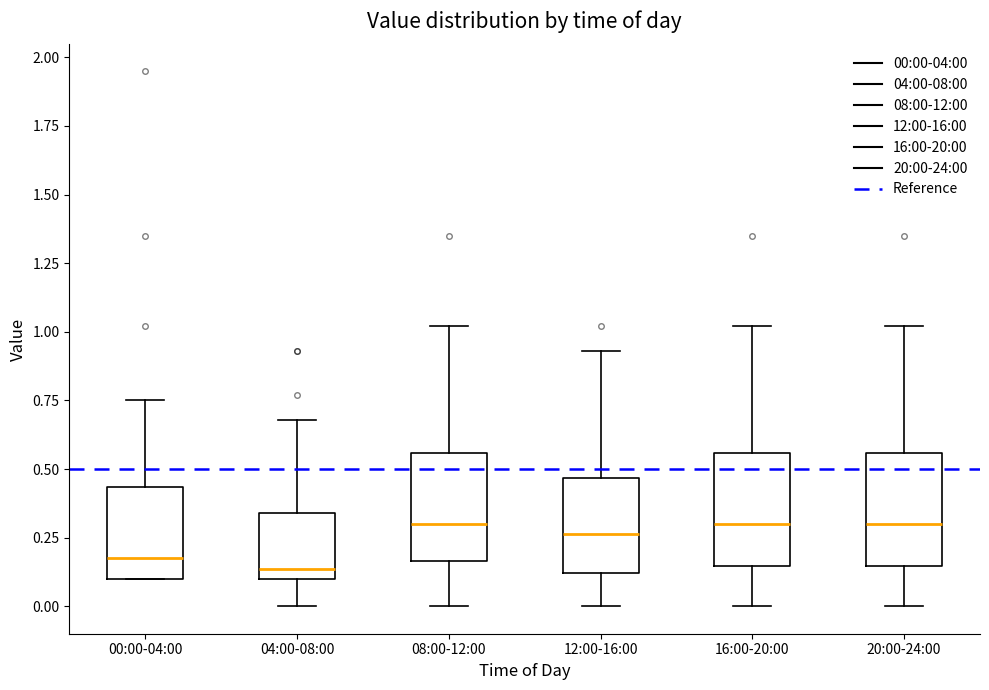

Reading left to right, transcribe this box plot: for each box, give where its median line is, the range the box spans, and where its two whiskers end, as read against the y-axis. The values are not printed on the chart, so give them approximately, as read against the axis.

00:00-04:00: median 0.20, box 0.10 to 0.45, whiskers 0.10 to 0.75
04:00-08:00: median 0.15, box 0.10 to 0.35, whiskers 0.00 to 0.70
08:00-12:00: median 0.30, box 0.15 to 0.55, whiskers 0.00 to 1.00
12:00-16:00: median 0.25, box 0.10 to 0.45, whiskers 0.00 to 0.95
16:00-20:00: median 0.30, box 0.15 to 0.55, whiskers 0.00 to 1.00
20:00-24:00: median 0.30, box 0.15 to 0.55, whiskers 0.00 to 1.00